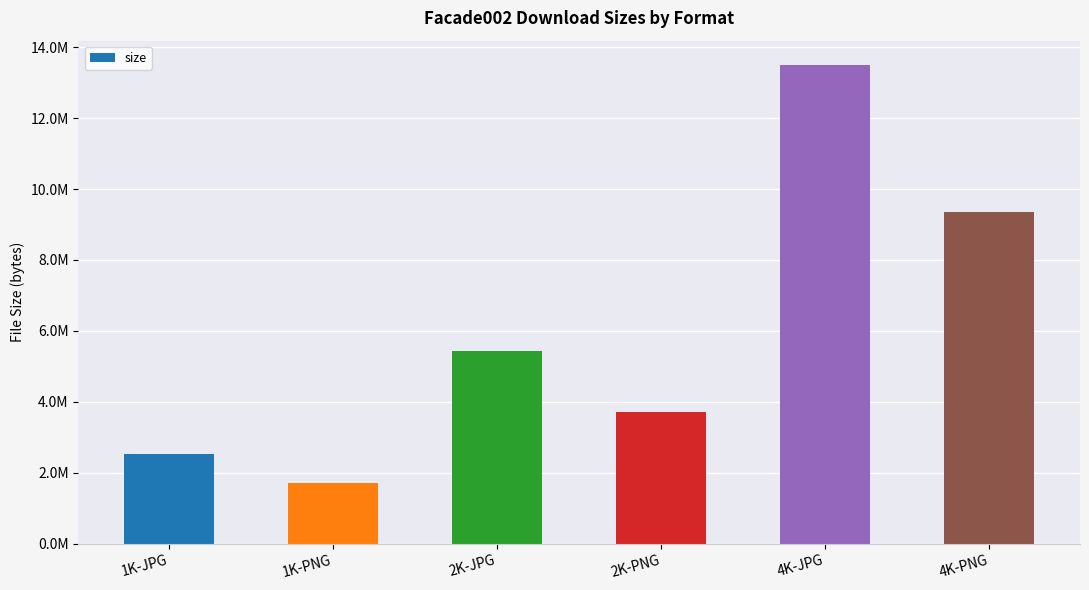

Are the bars horizontal?

No